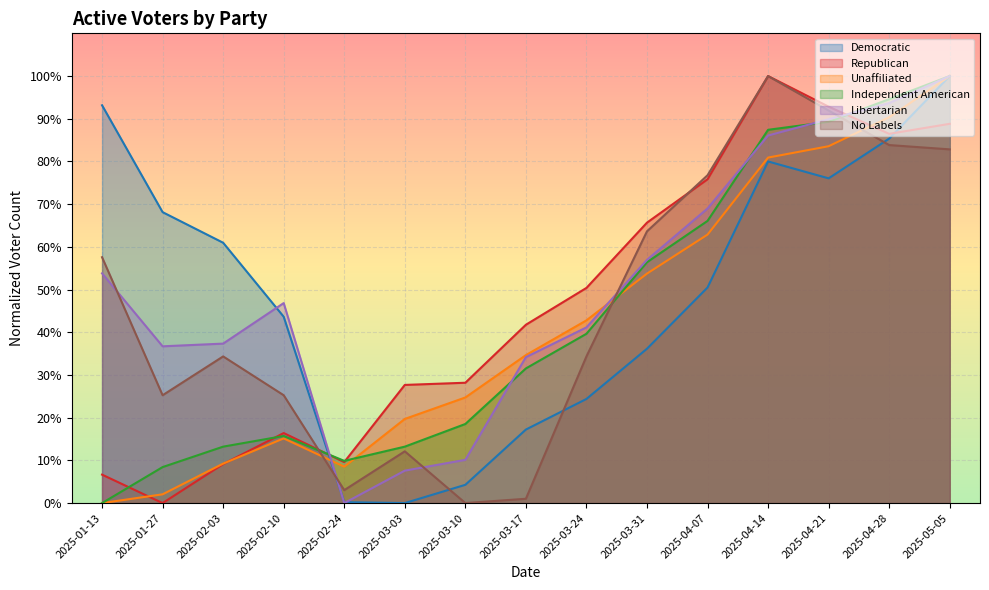

What is the label of the 13th point from the right?

2025-02-03